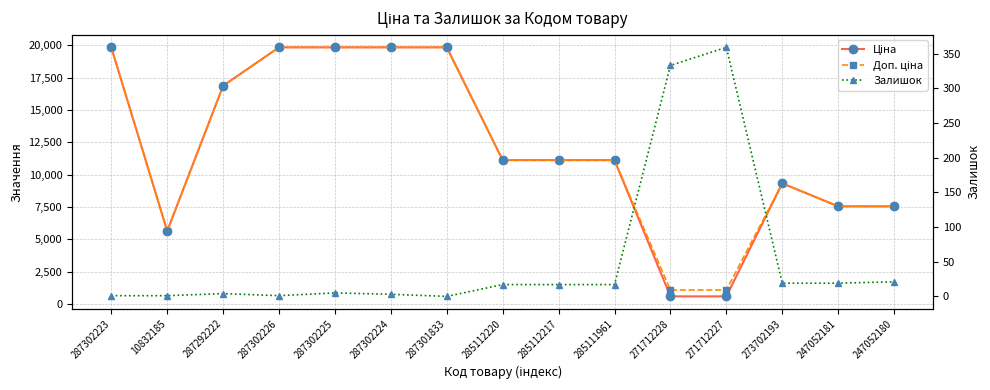

At which category does the chart reach its peak across all series?

287302223